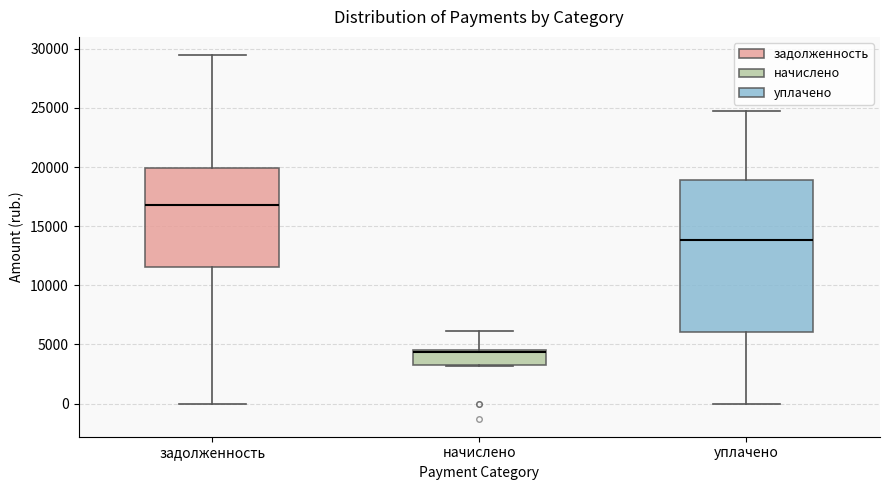

Comparing the boxes themselves (not the whiskers), which one is the tallest?

уплачено